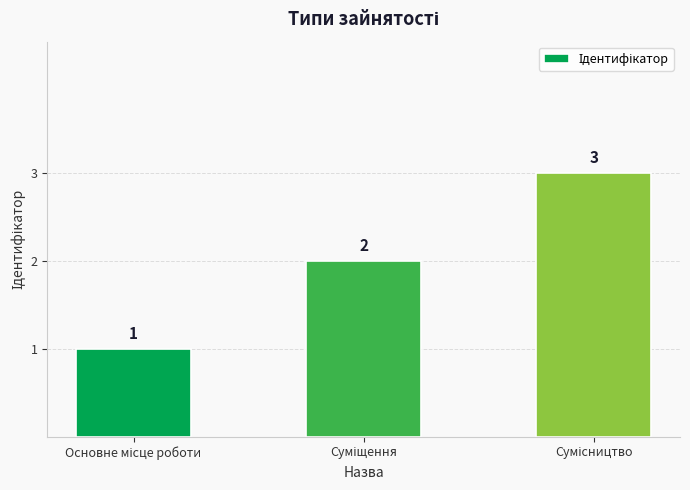

Count the values in the range 1 to 3.

3